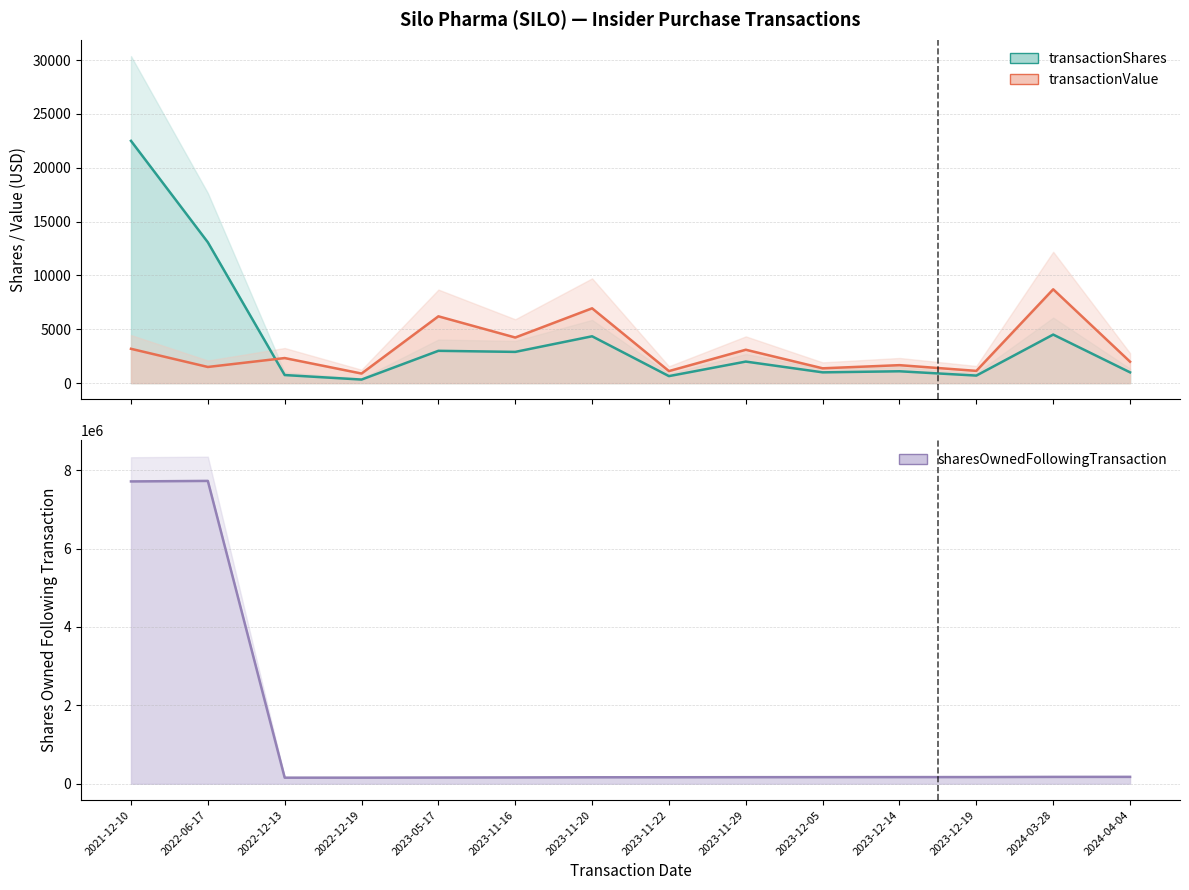

Where is the first local minimum for sharesOwnedFollowingTransaction?

2022-12-13